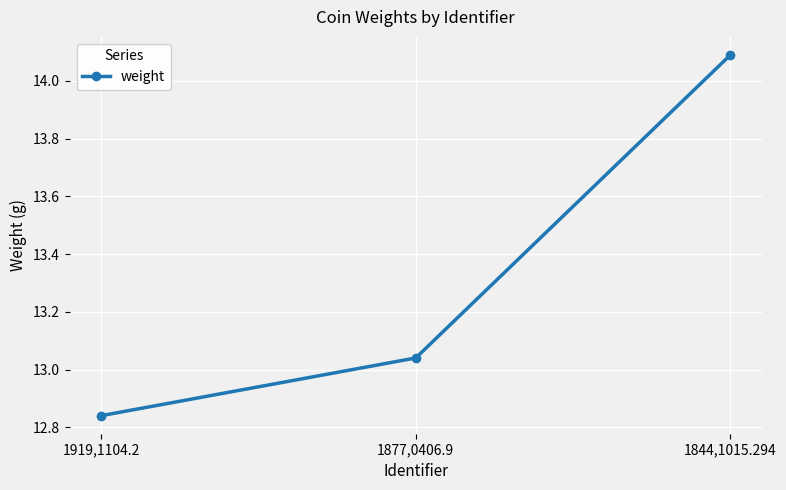

What is the average value?

13.3